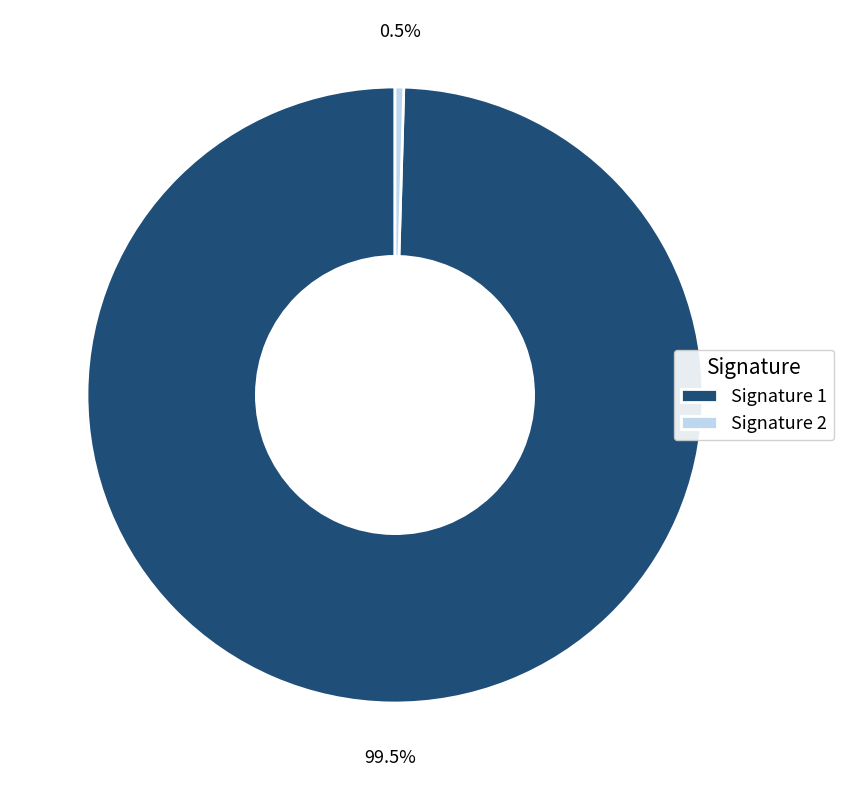

To the nearest percent, what is the difference between the largest and smallest slice percentages?

99%